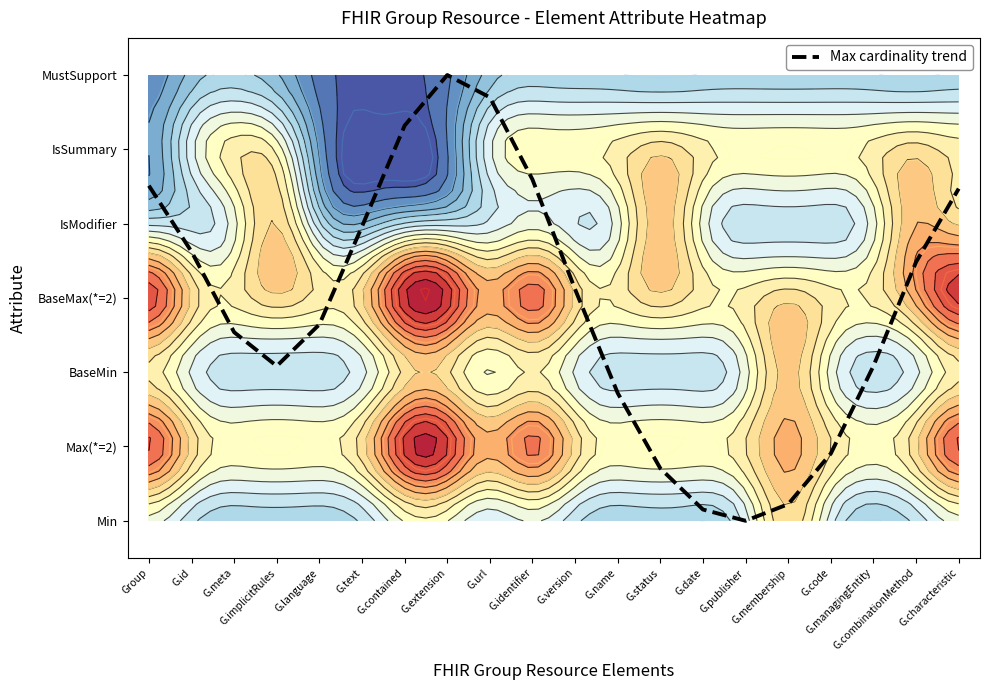

Where does the data first go above 3?

Group